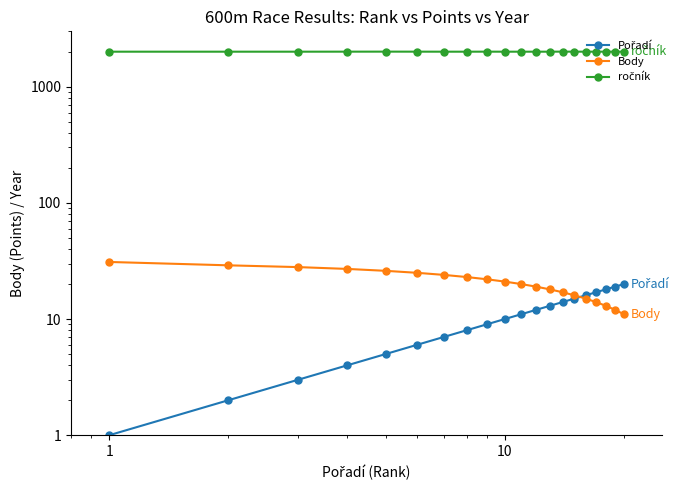

The ročník series shows 2004 at 1. True or false?

True